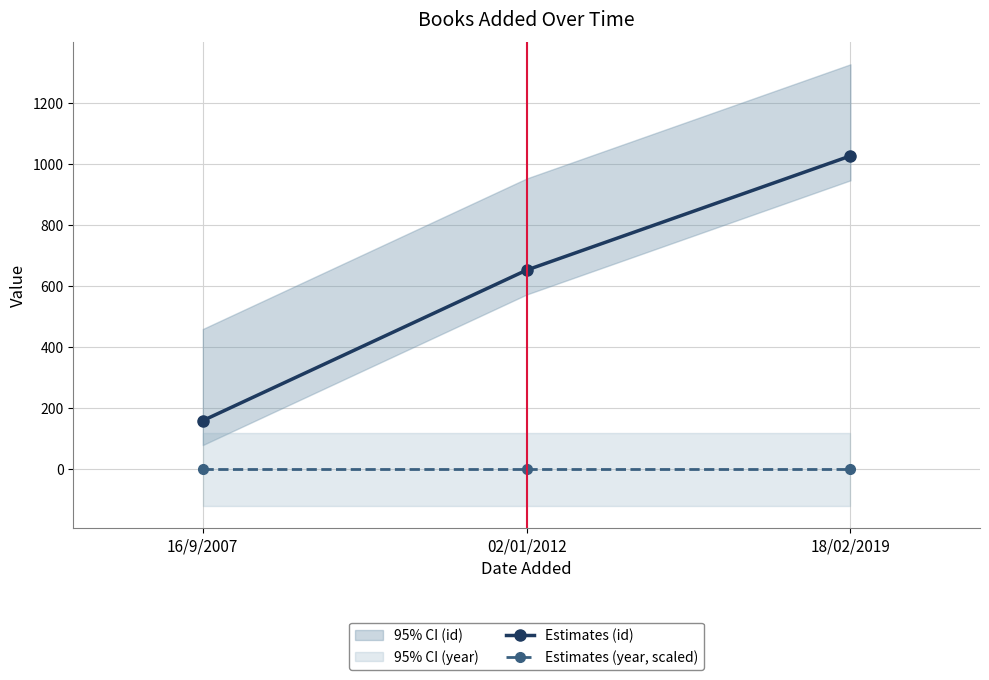

At which category is the sum across all series the highest?

18/02/2019